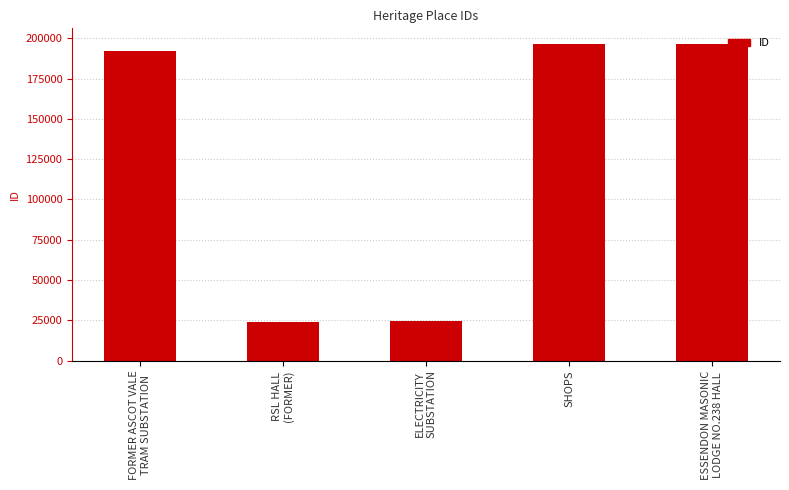

What is the change in value from RSL HALL
(FORMER) to ELECTRICITY
SUBSTATION?

+257